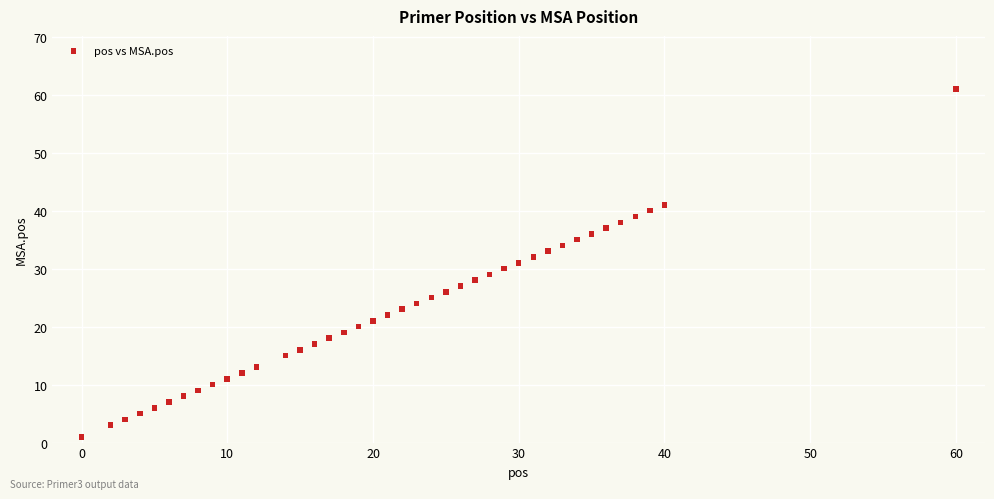

What is the range of Y values (max minus min)?

60